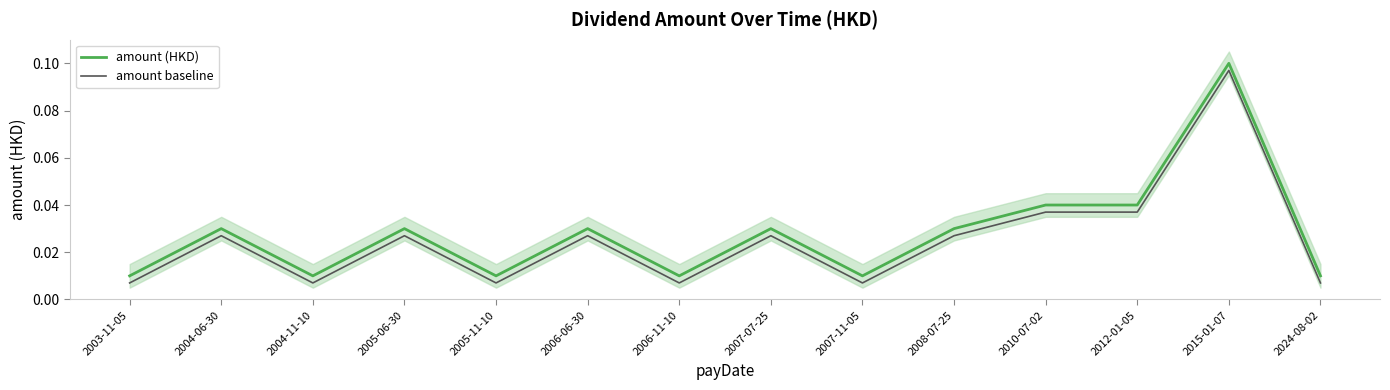

In amount baseline, how many points are higher than both neighbors (excluding endpoints)?

5